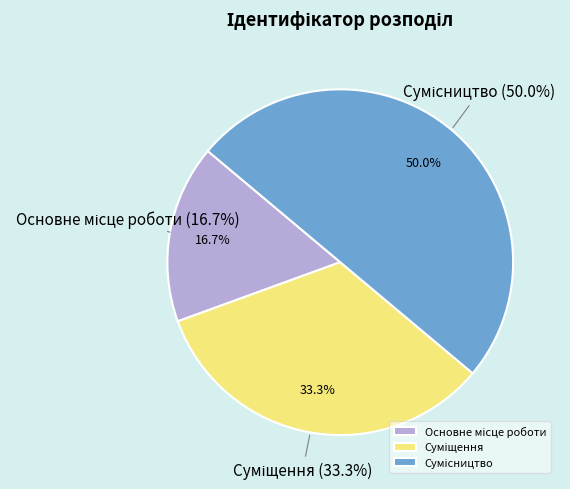

Count the number of slices in the pie.

3